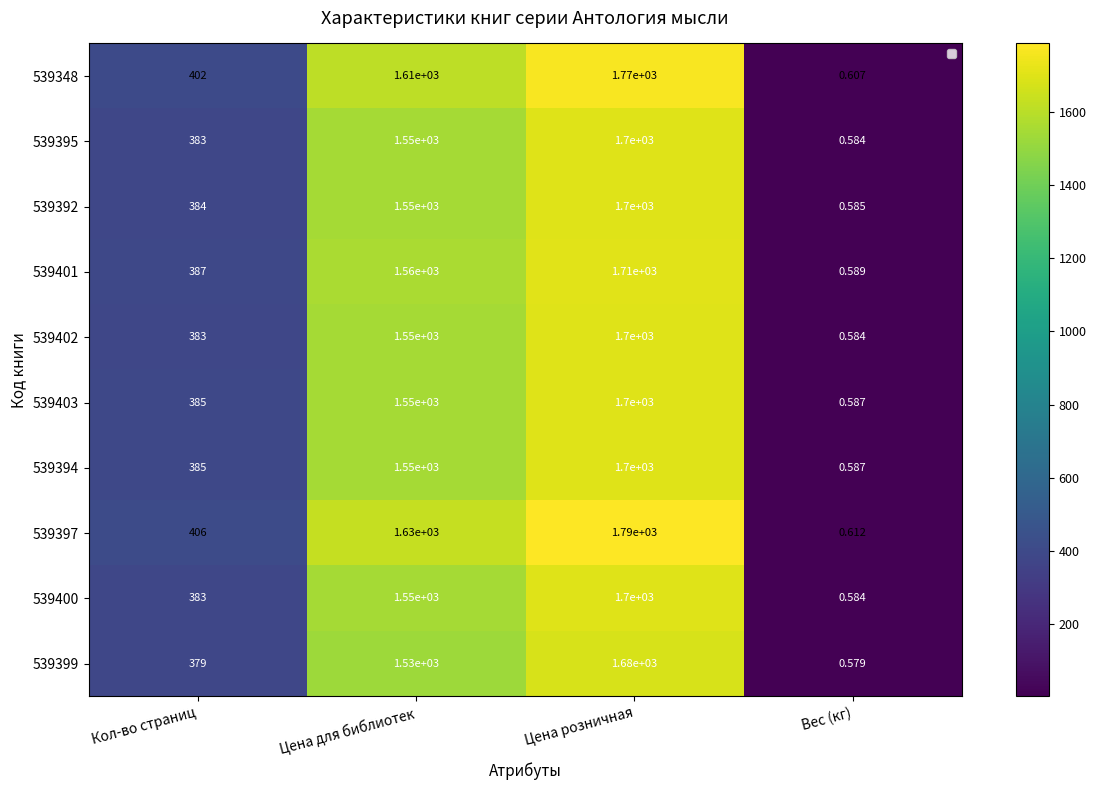

What is the difference between the maximum and minimum values in the 539392 series?

1698.4